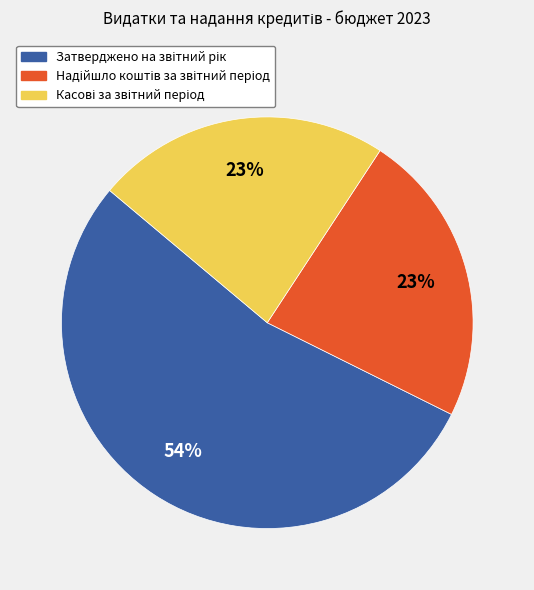

To the nearest percent, what is the average slice percentage?

33%